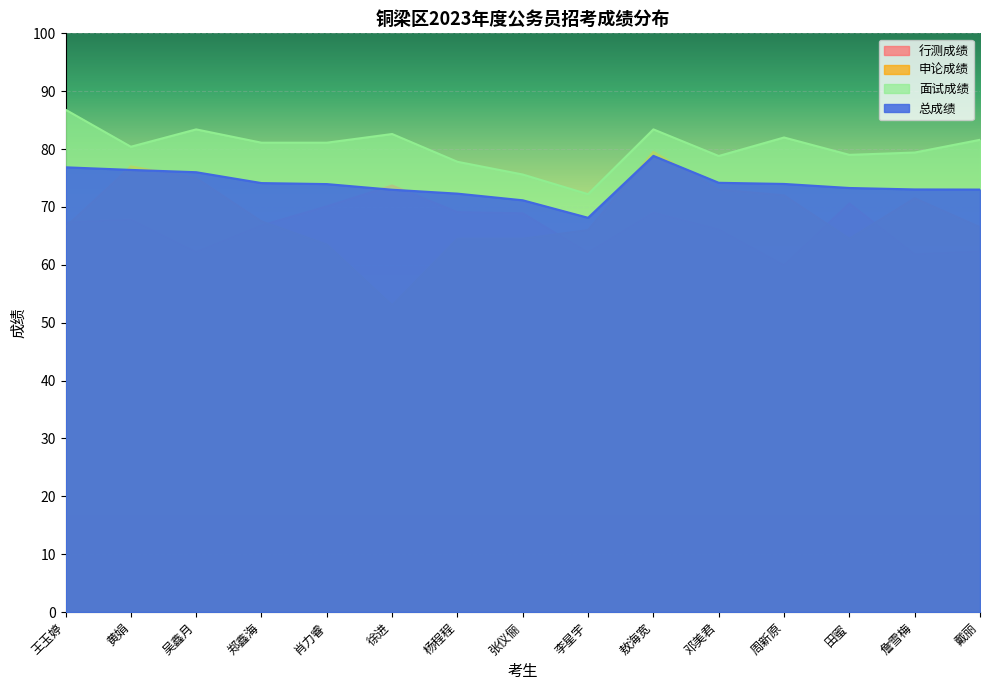

Reading left to right, extract all data points from this chart.

行测成绩: 67.3	67.8	62.2	66.8	70.1	73.7	69.1	68.9	62.1	69.0	66.1	59.9	70.6	61.8	62.3
申论成绩: 66.5	77.0	75.0	67.5	63.5	53.0	64.5	64.5	66.0	79.5	73.0	72.0	64.5	71.5	66.5
面试成绩: 86.8	80.4	83.4	81.1	81.1	82.6	77.8	75.6	72.2	83.4	78.8	82.0	79.0	79.4	81.6
总成绩: 76.8	76.4	76.0	74.1	74.0	73.0	72.3	71.2	68.1	78.8	74.2	74.0	73.3	73.0	73.0